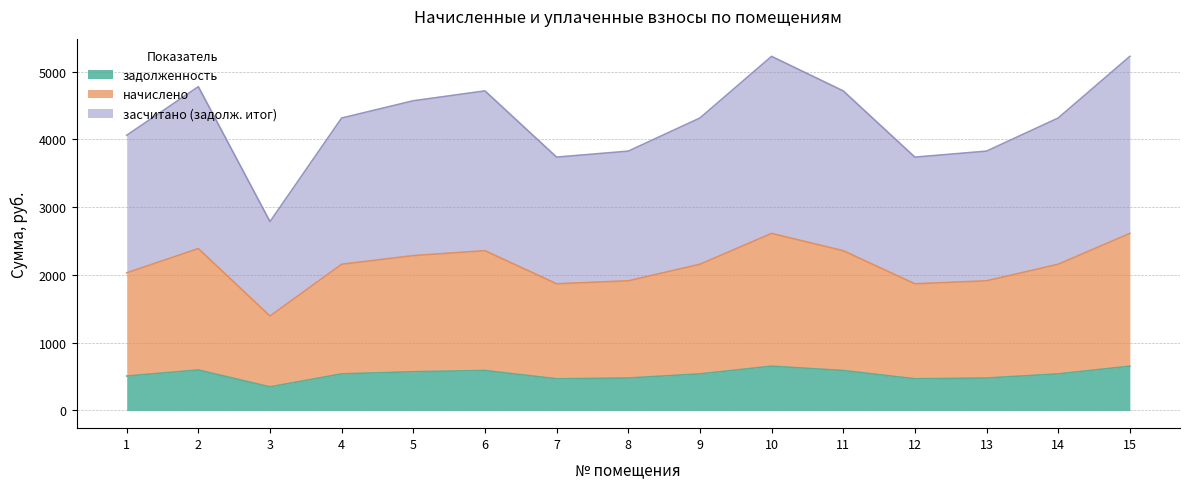

True or false: засчитано (задолж. итог) has a value of 7985.7 at 6.

False